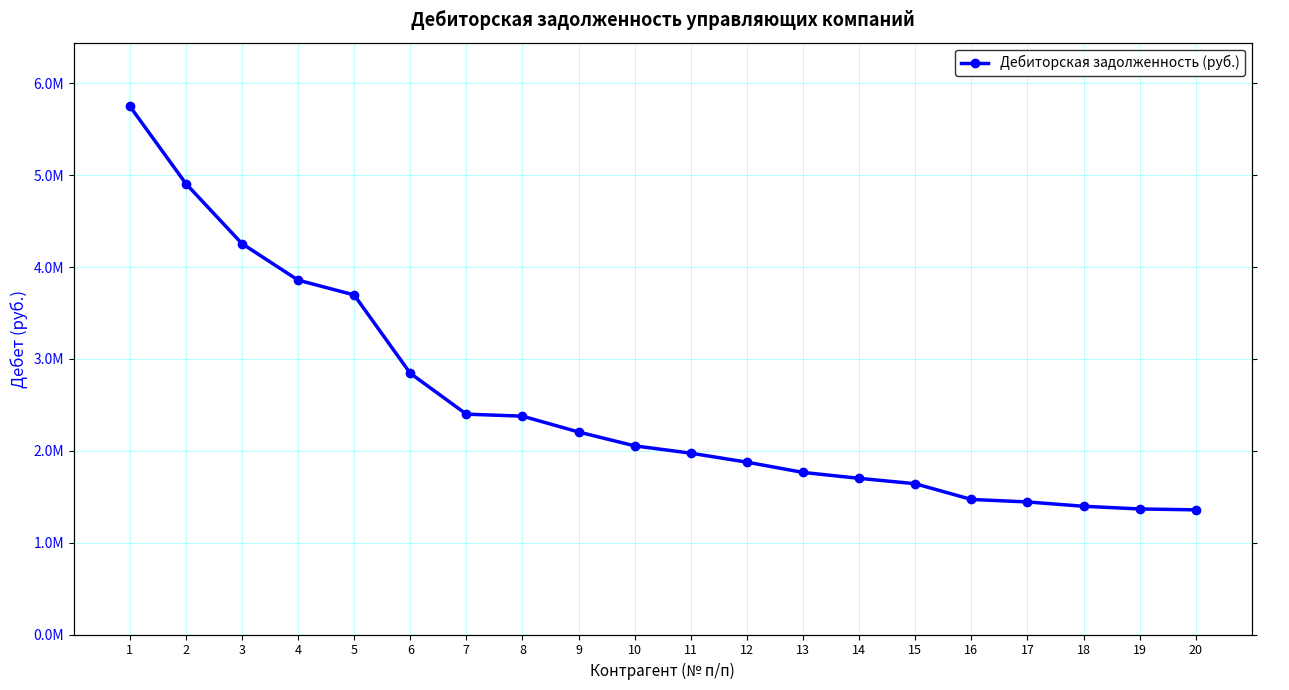

List the labels in order of value, smallest first.

20, 19, 18, 17, 16, 15, 14, 13, 12, 11, 10, 9, 8, 7, 6, 5, 4, 3, 2, 1